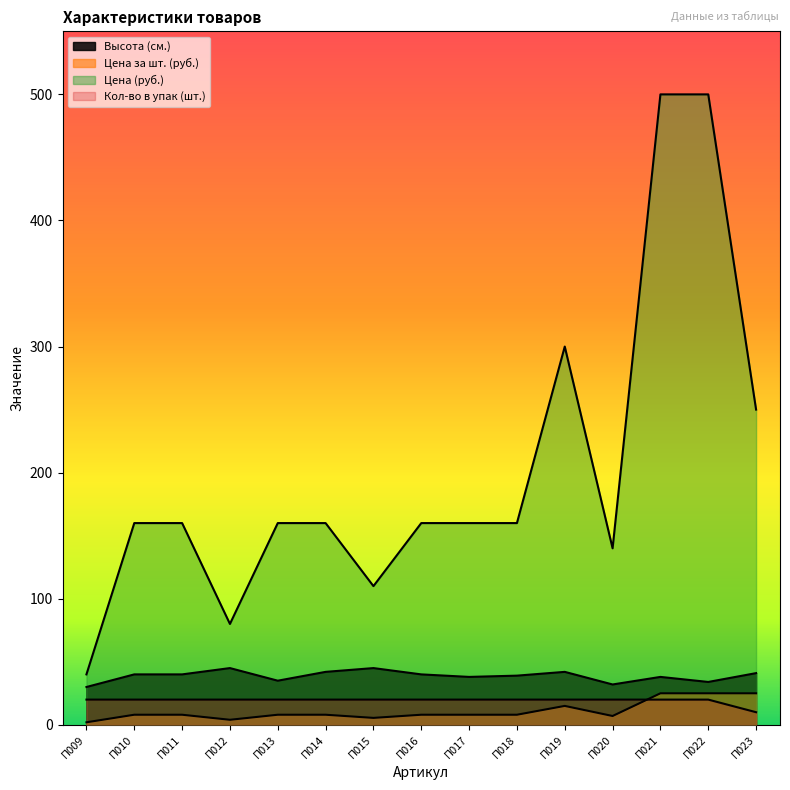

The Цена за шт. (руб.) series shows 4.0 at П012. True or false?

True